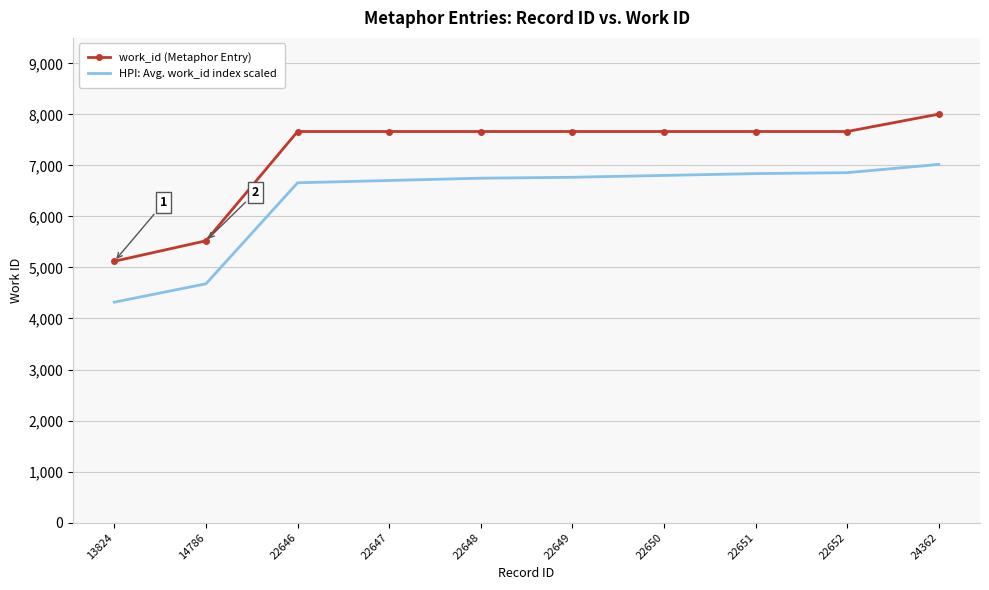

True or false: work_id (Metaphor Entry) and HPI: Avg. work_id index scaled intersect in this chart.

False